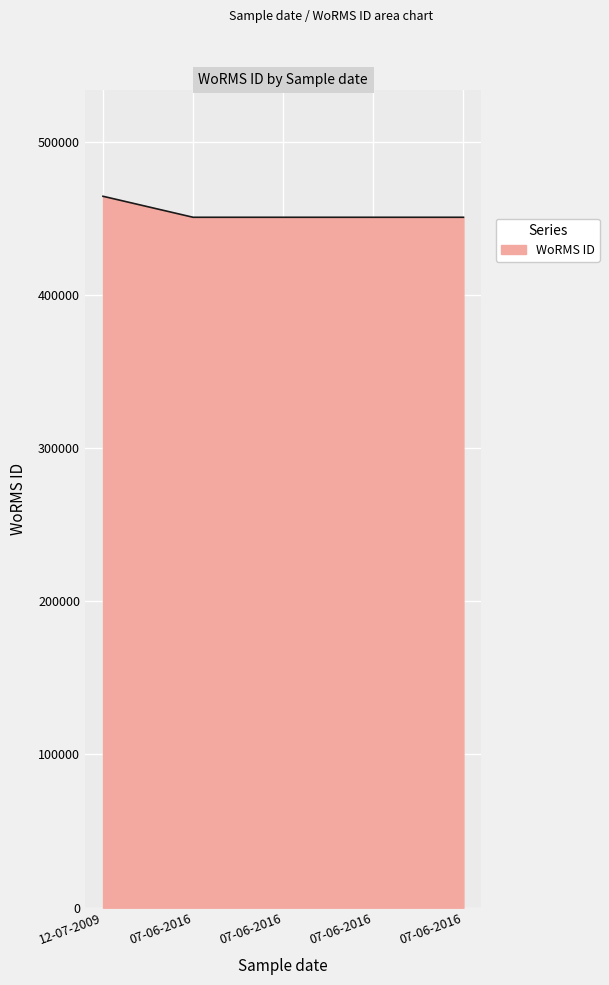

How many lines are shown in the chart?

1